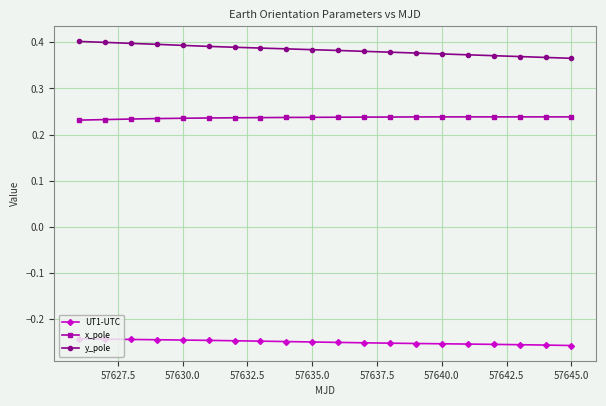

Count the y_pole values in the range 0 to 1.

20